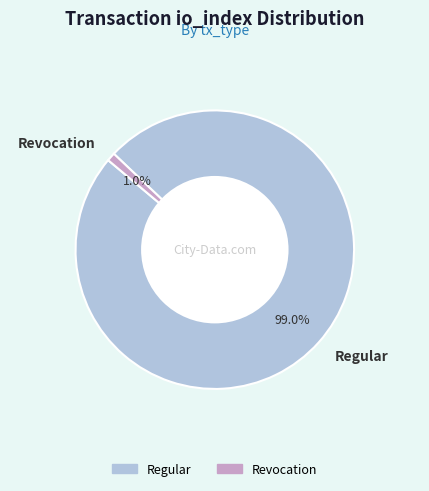

Which slice is the largest?

Regular